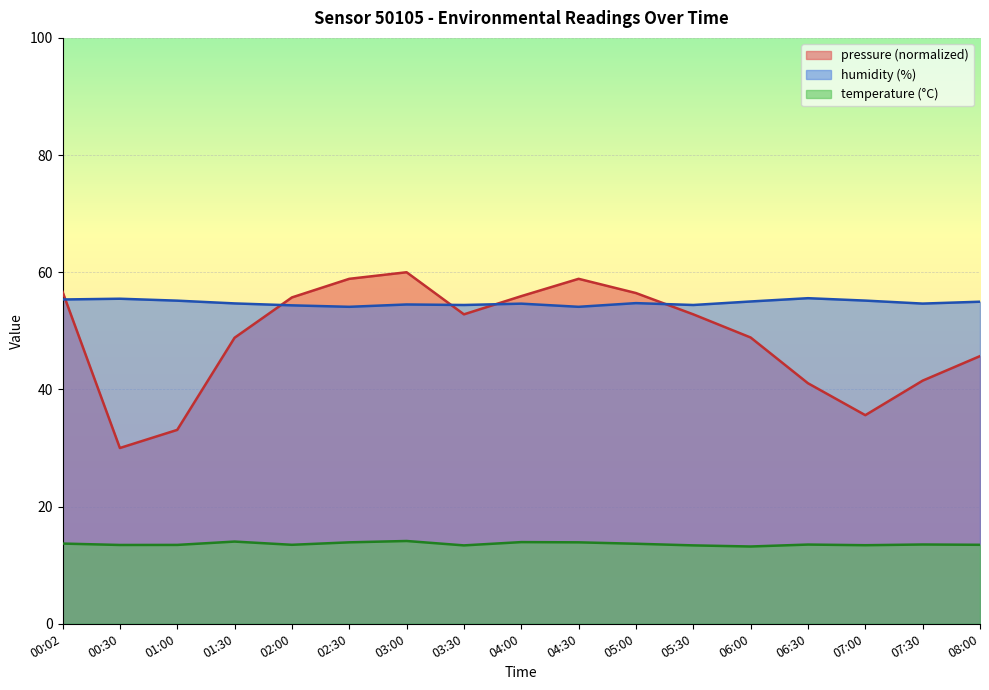

Which category has the lowest value in the humidity series?

02:30